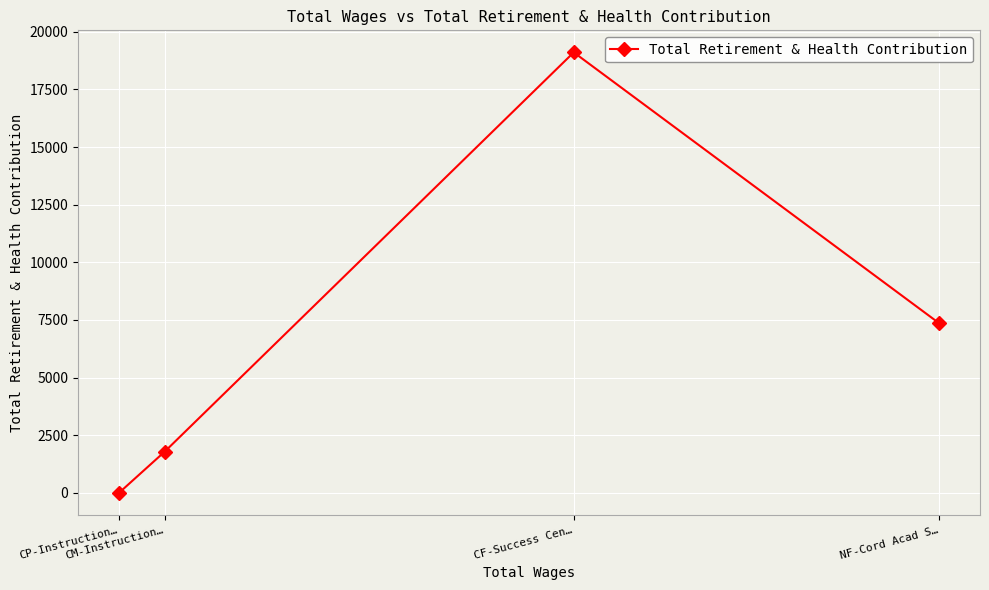

At which label is the value closest to 9554?

NF-Cord Acad S…